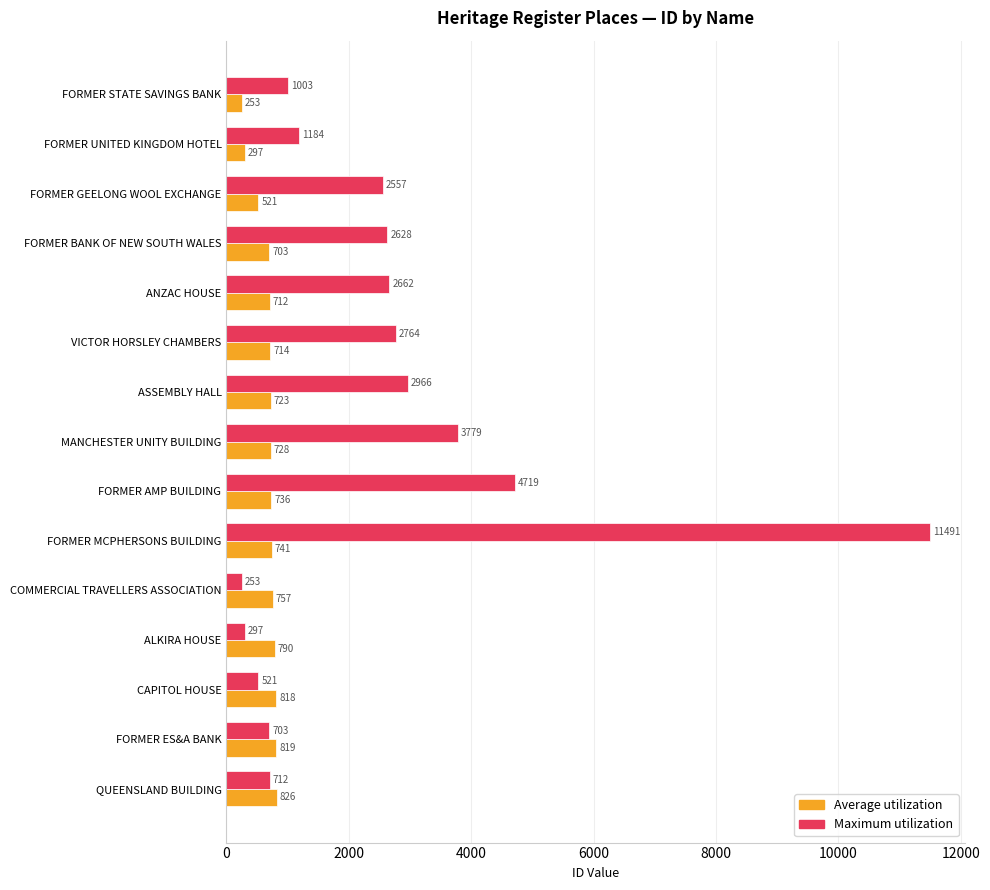

What is the difference between the highest and lowest values at FORMER STATE SAVINGS BANK?

750